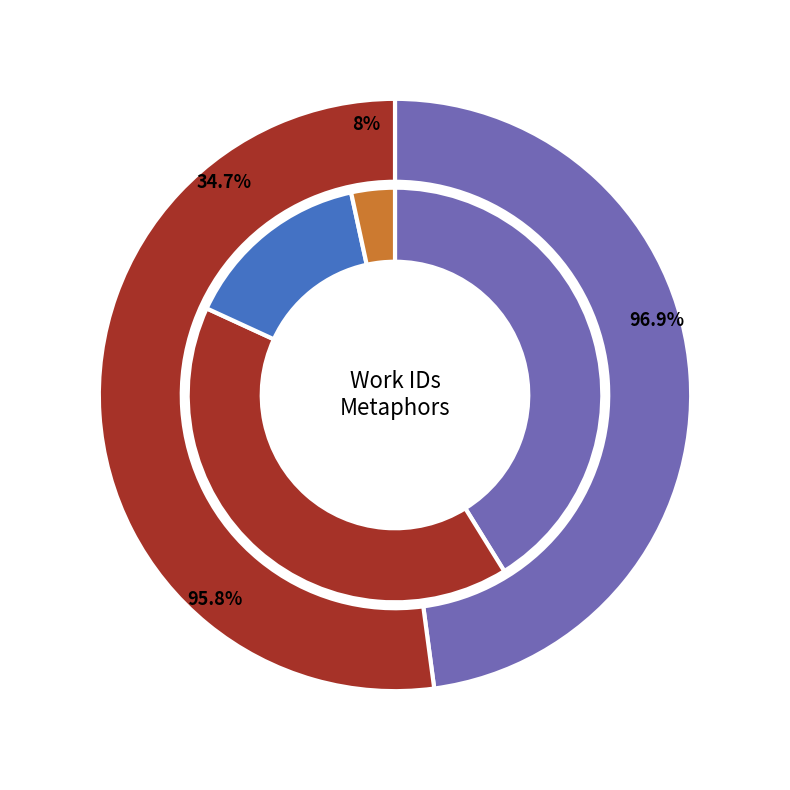

Does 7495 represent more than half of the total?

No